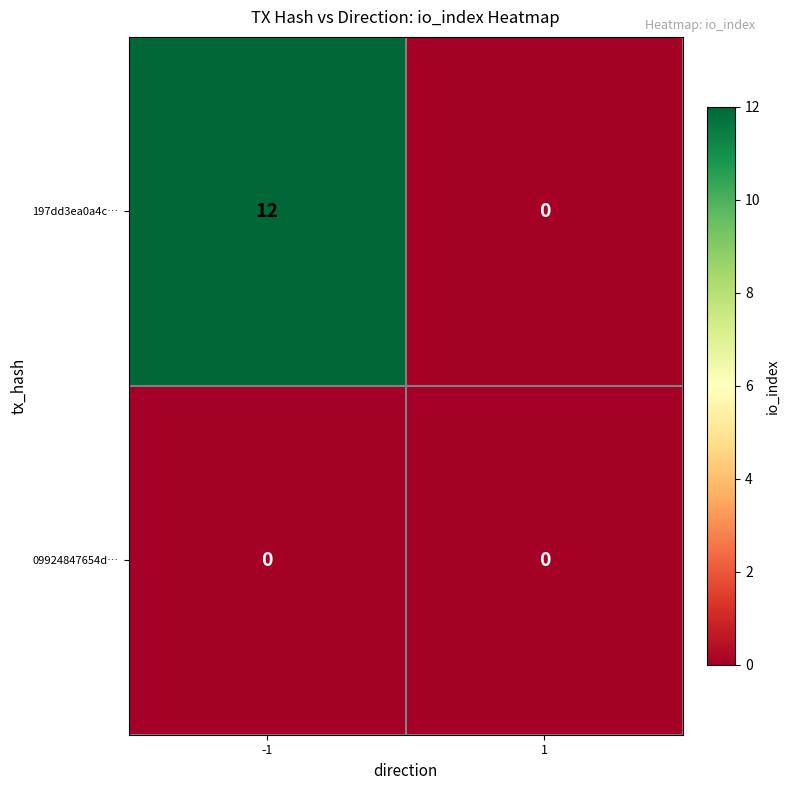

Rank the series by their average value, from highest to lowest.

197dd3ea0a4c…, 09924847654d…